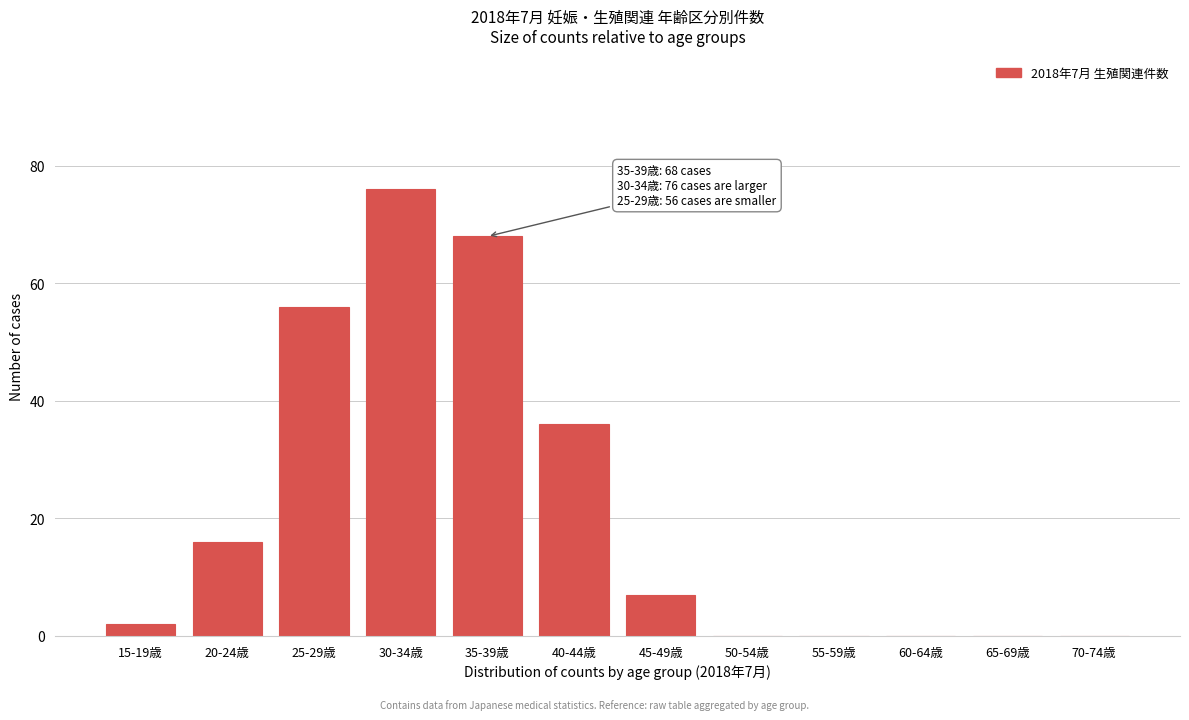

Reading left to right, what are all the values shown in this chart?

15-19歳=2	20-24歳=16	25-29歳=56	30-34歳=76	35-39歳=68	40-44歳=36	45-49歳=7	50-54歳=0	55-59歳=0	60-64歳=0	65-69歳=0	70-74歳=0